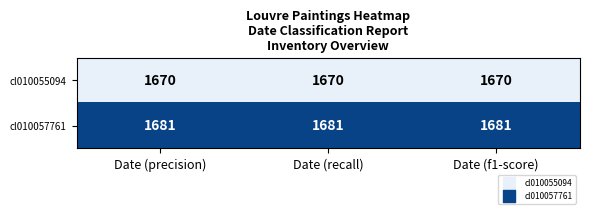

What is the sum of all cl010057761 values?

5043